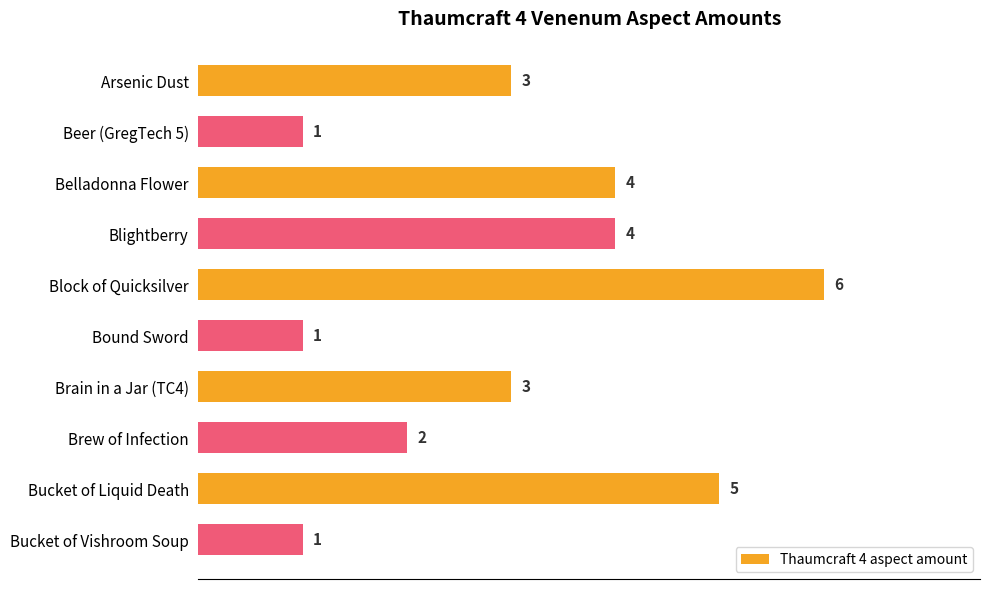

Count the values in the range 1 to 4.

8